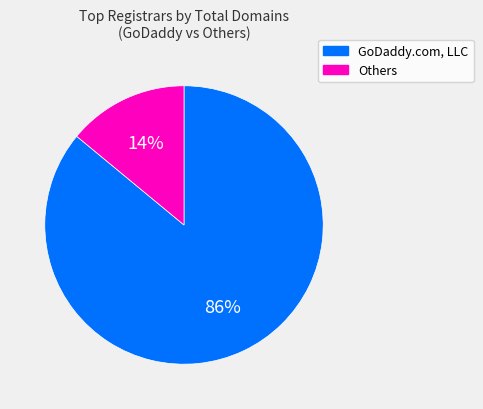

How many segments does this pie chart have?

2